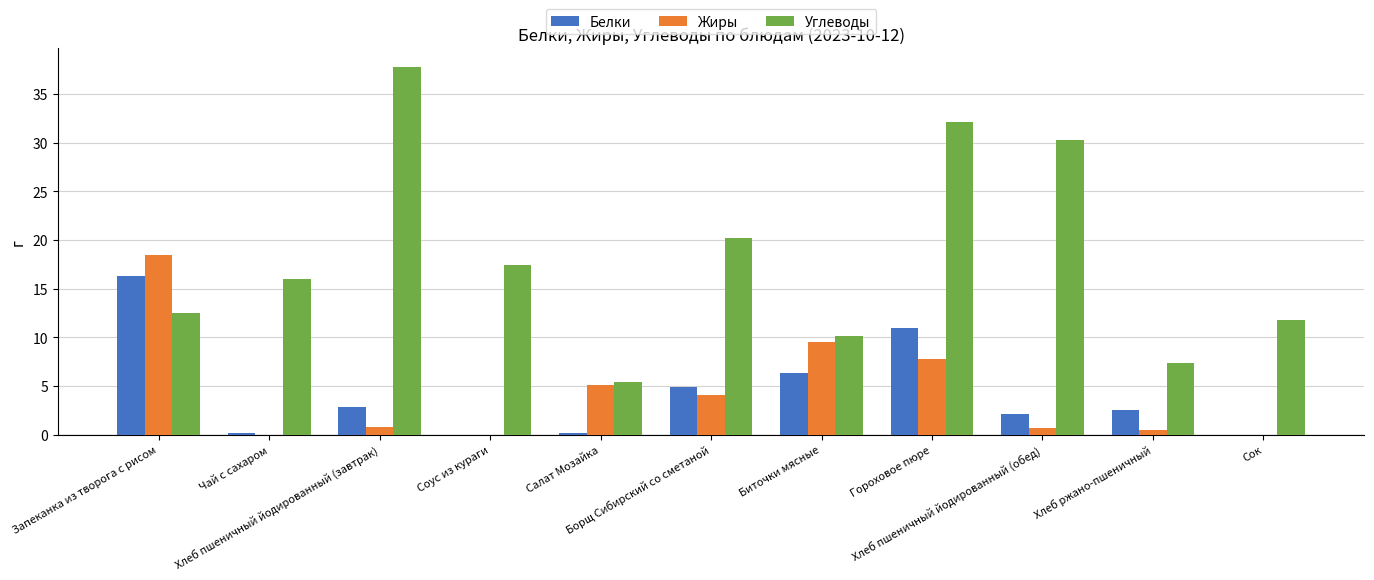

What is the greatest value displayed?

37.8